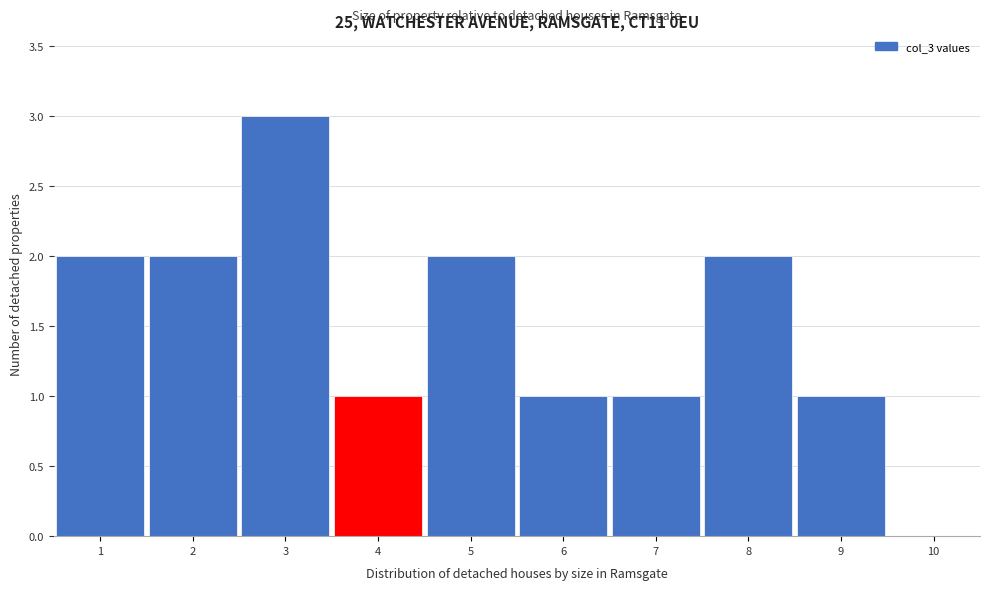

Which range on the x-axis has the tallest bar?

2.5 to 3.5